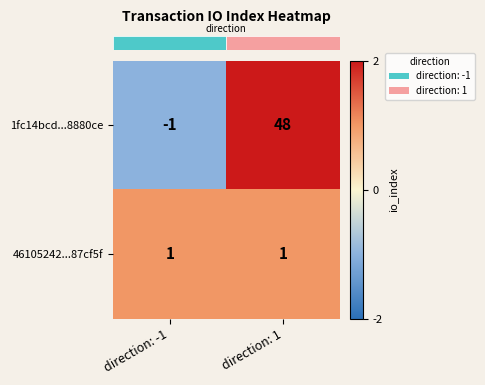

The value of 46105242...87cf5f at direction: 1 is 2. True or false?

False